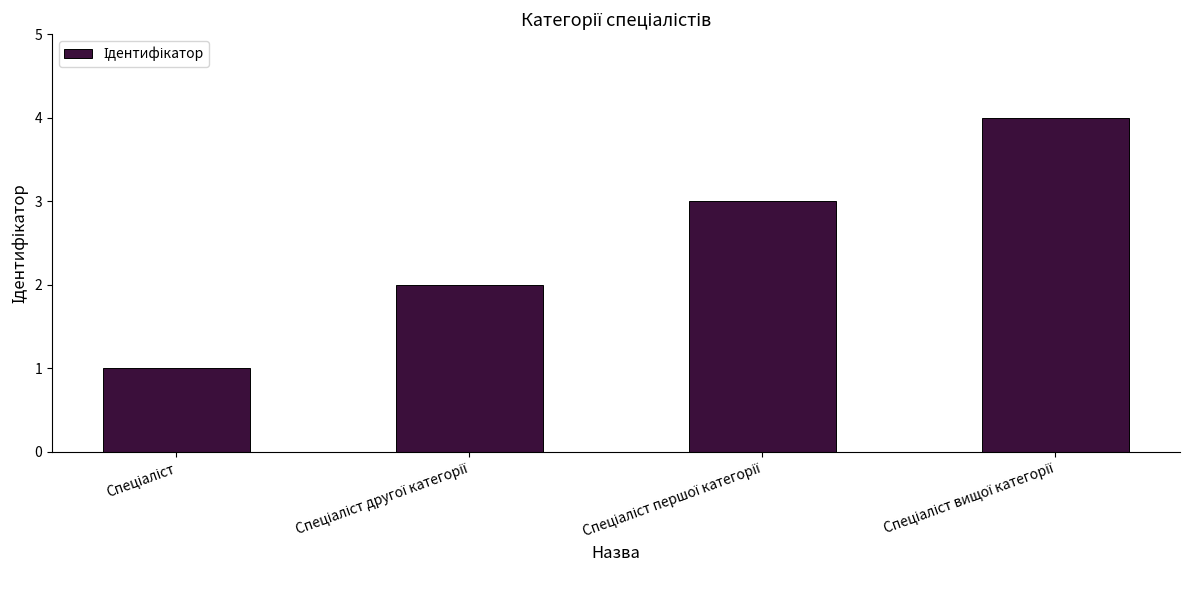

Reading left to right, transcribe all the data shown in this chart.

1	2	3	4